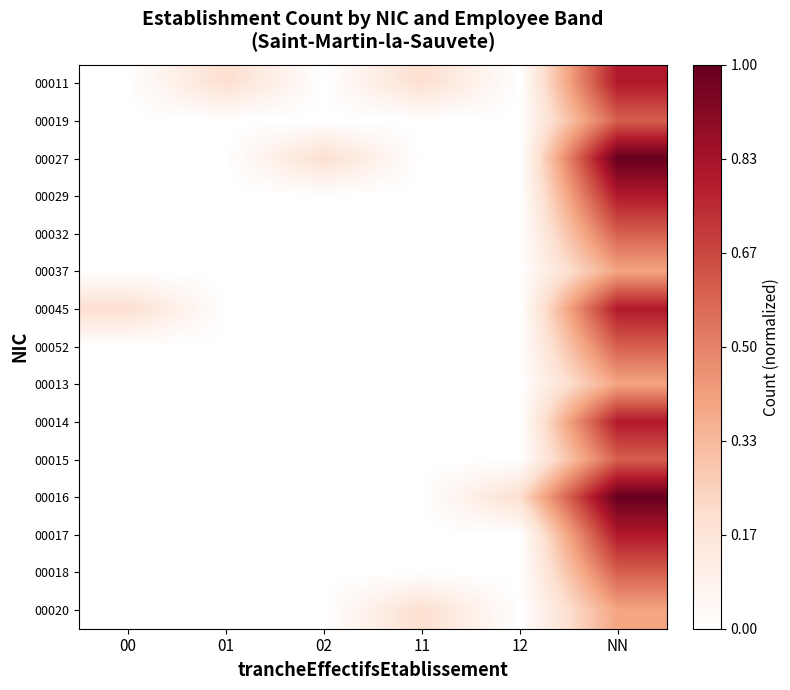

Reading left to right, extract all data points from this chart.

00011: 00=0.0	01=0.2	02=0.0	11=0.2	12=0.0	NN=0.8
00019: 00=0.0	01=0.0	02=0.0	11=0.0	12=0.0	NN=0.6
00027: 00=0.0	01=0.0	02=0.2	11=0.0	12=0.0	NN=1.0
00029: 00=0.0	01=0.0	02=0.0	11=0.0	12=0.0	NN=0.8
00032: 00=0.0	01=0.0	02=0.0	11=0.0	12=0.0	NN=0.6
00037: 00=0.0	01=0.0	02=0.0	11=0.0	12=0.0	NN=0.4
00045: 00=0.2	01=0.0	02=0.0	11=0.0	12=0.0	NN=0.8
00052: 00=0.0	01=0.0	02=0.0	11=0.0	12=0.0	NN=0.6
00013: 00=0.0	01=0.0	02=0.0	11=0.0	12=0.0	NN=0.4
00014: 00=0.0	01=0.0	02=0.0	11=0.0	12=0.0	NN=0.8
00015: 00=0.0	01=0.0	02=0.0	11=0.0	12=0.0	NN=0.6
00016: 00=0.0	01=0.0	02=0.0	11=0.0	12=0.2	NN=1.0
00017: 00=0.0	01=0.0	02=0.0	11=0.0	12=0.0	NN=0.8
00018: 00=0.0	01=0.0	02=0.0	11=0.0	12=0.0	NN=0.6
00020: 00=0.0	01=0.0	02=0.0	11=0.2	12=0.0	NN=0.4